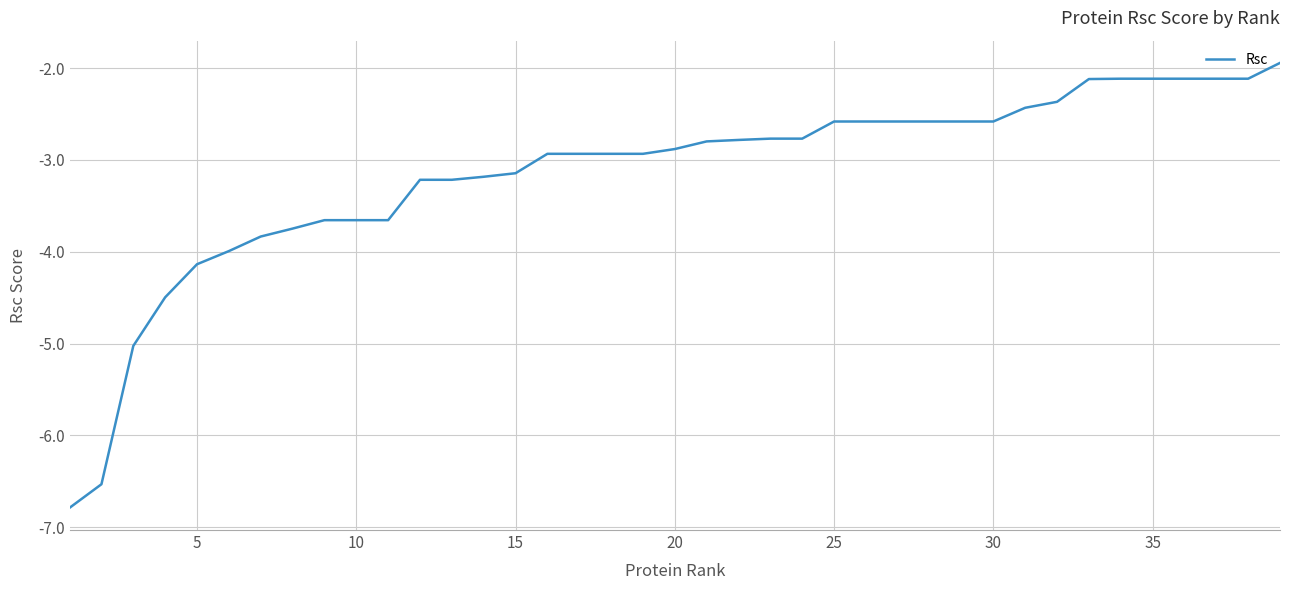

What is the greatest value displayed?

-1.9